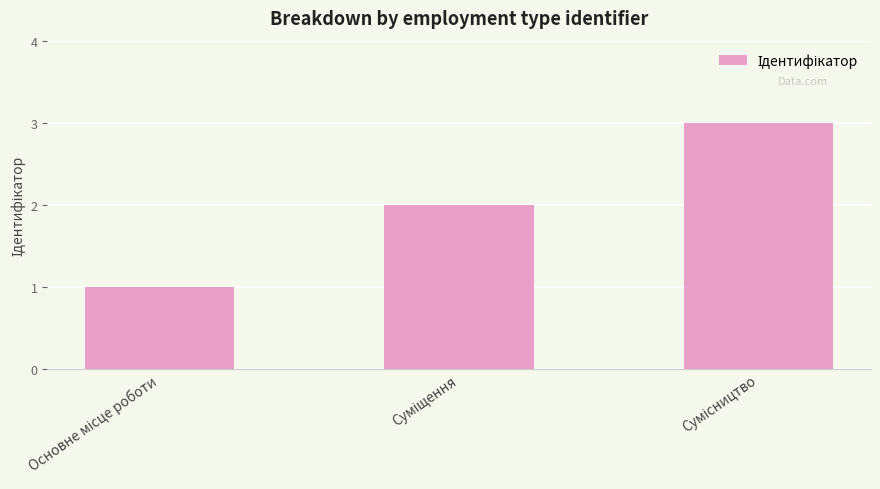

What is the sum of all values?

6